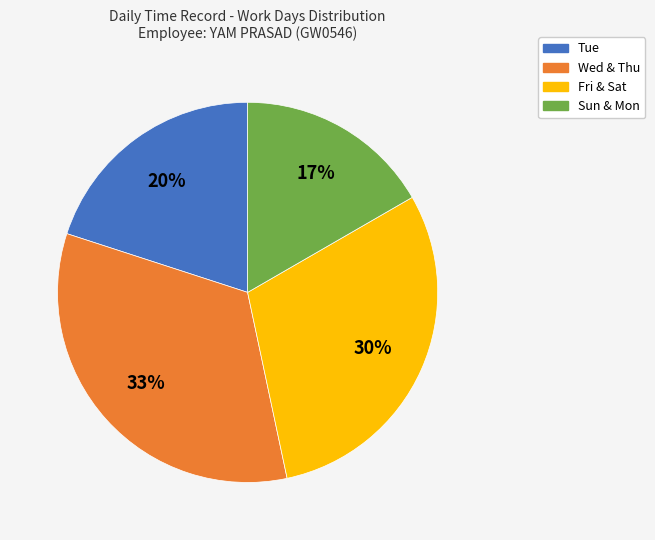

To the nearest percent, what is the average slice percentage?

25%